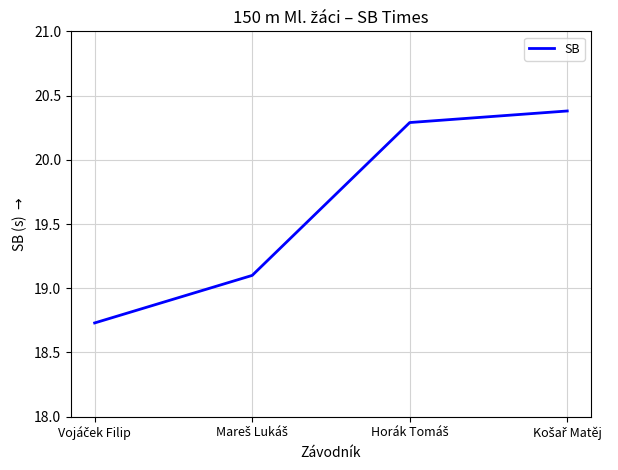

What is the greatest value displayed?

20.4